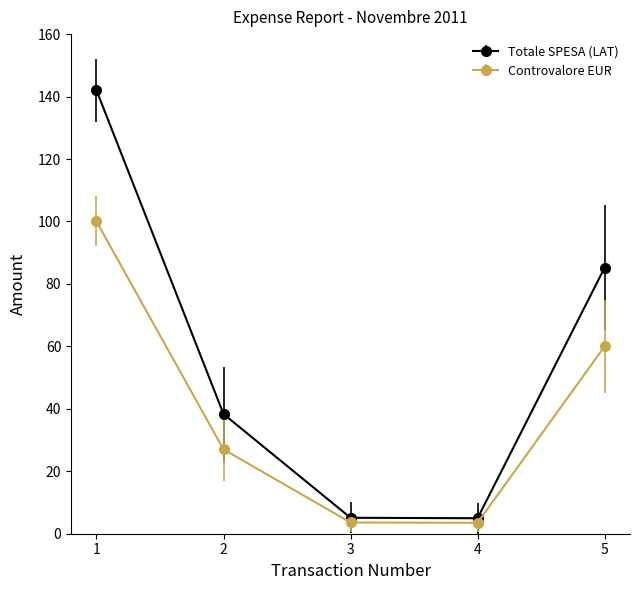

How many series are shown in this chart?

2